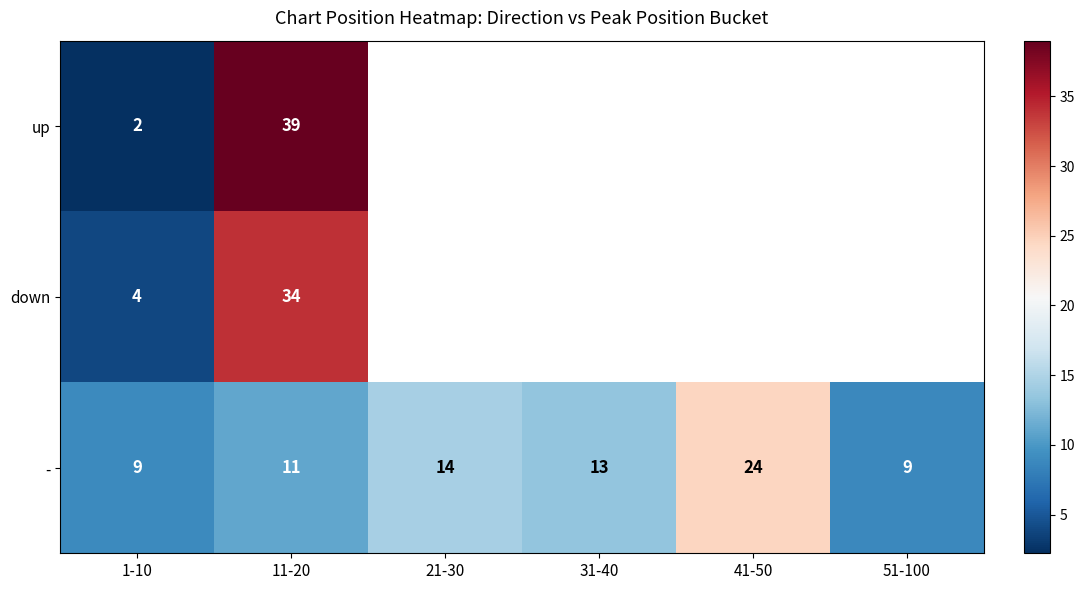

At 11-20, list the series in order from largest to smallest.

up, down, -